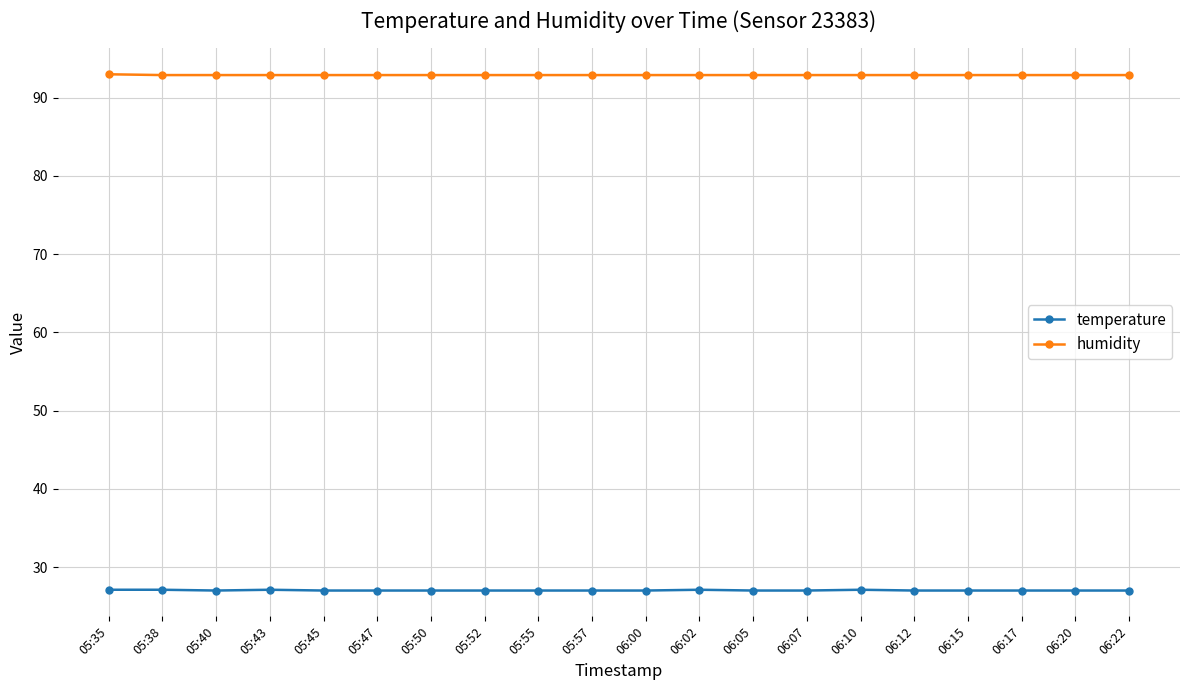

At how many categories does at least one series exceed 60?

20